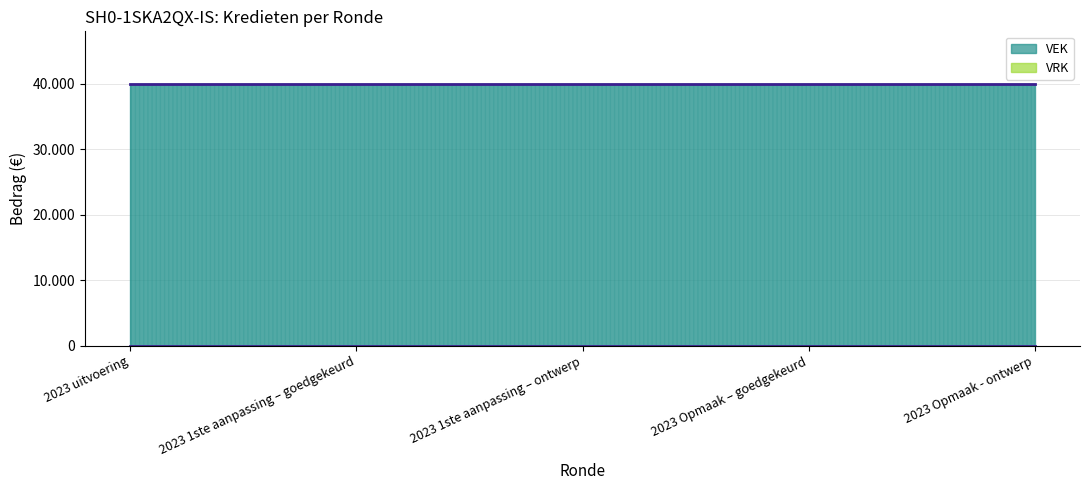

True or false: VEK has more than 0 interior local peaks.

False